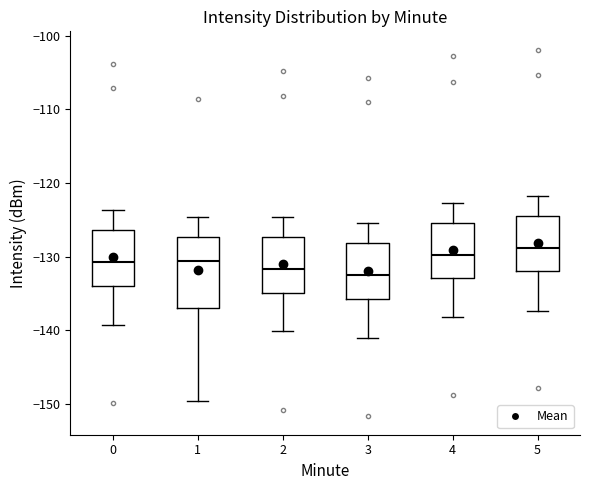

Where is the lower edge of the box at x = 2 on the y-axis? The values are not printed on the chart, so give them approximately, as read against the axis.

-135